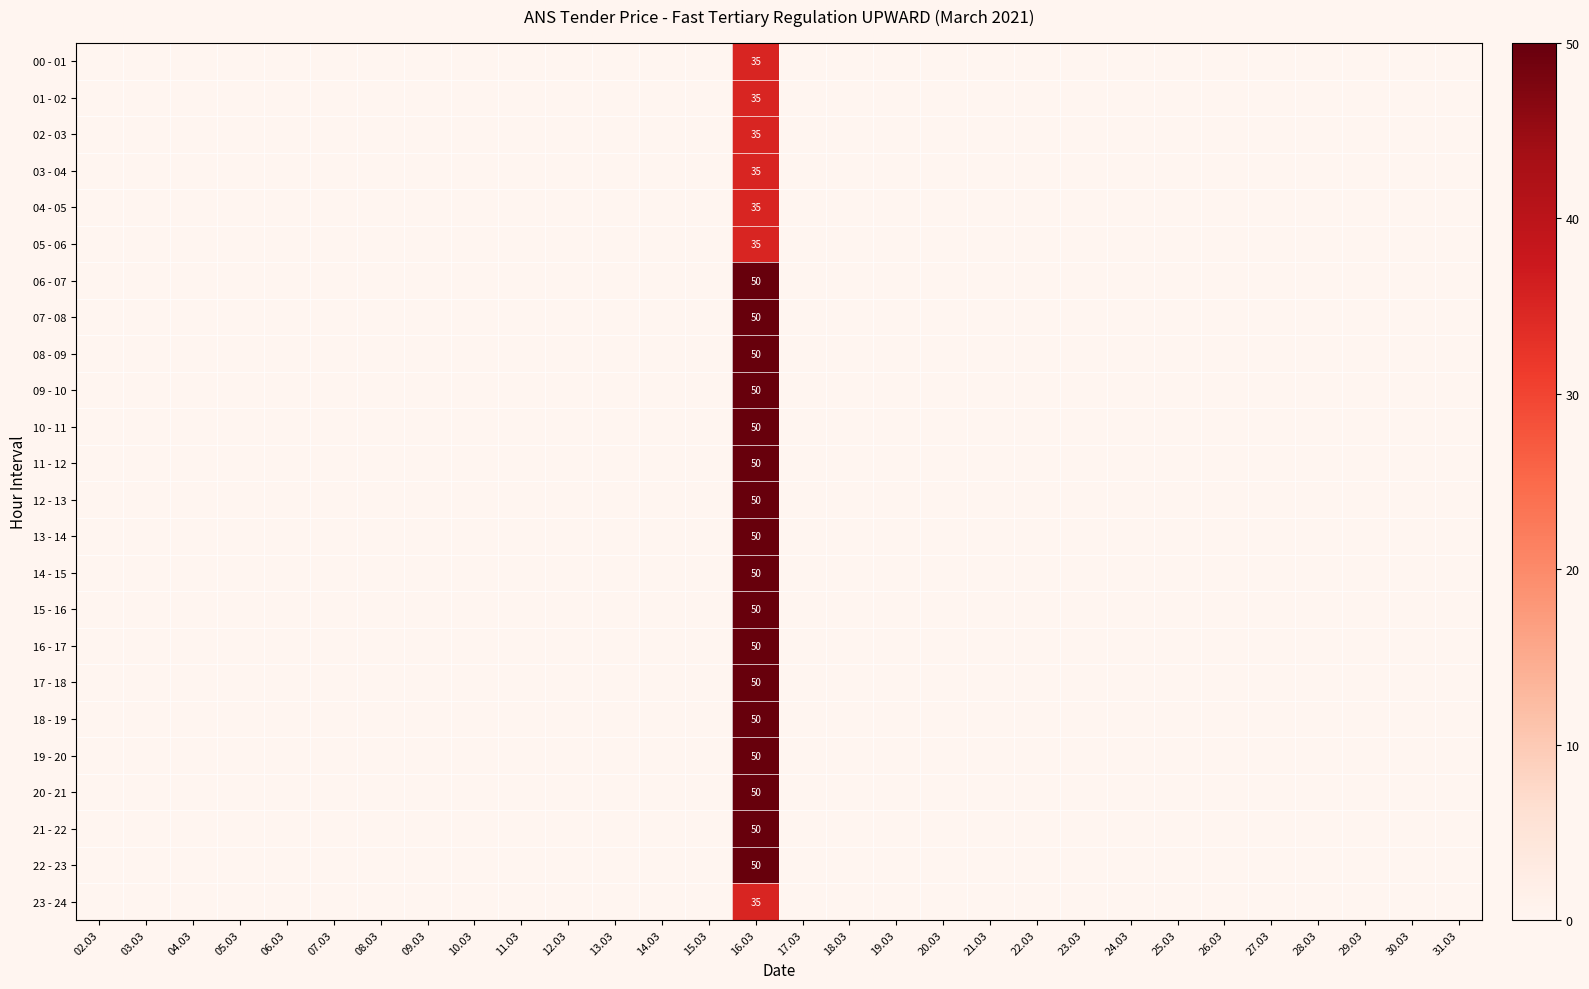

What is the maximum value for 01 - 02?

35